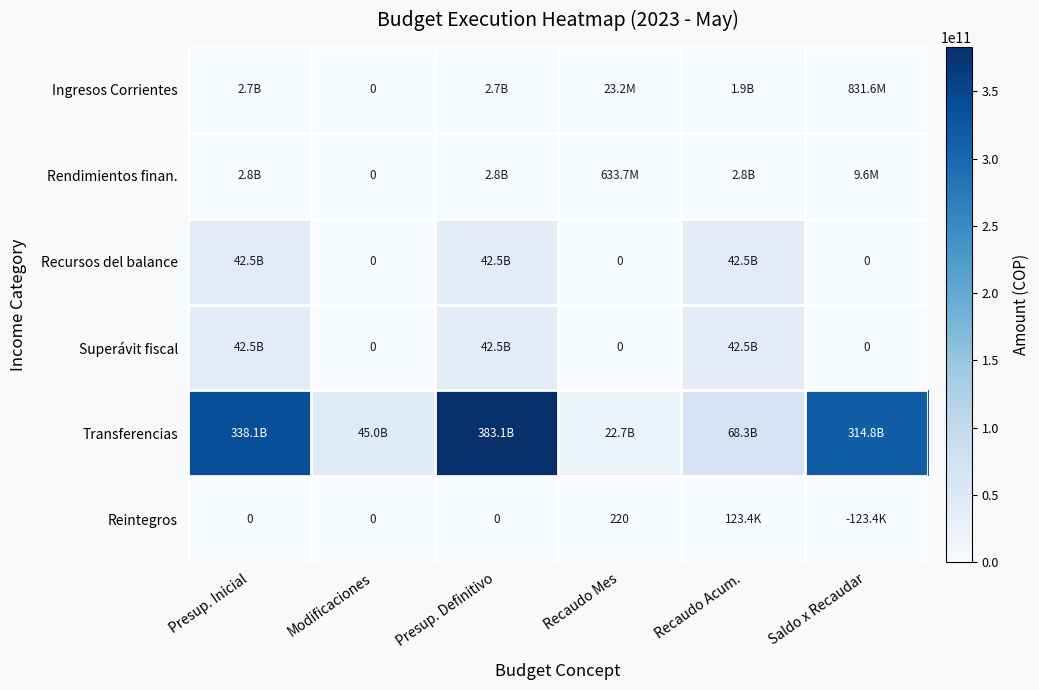

Is it true that Rendimientos finan. equals 4099526665 at Presup. Definitivo?

False